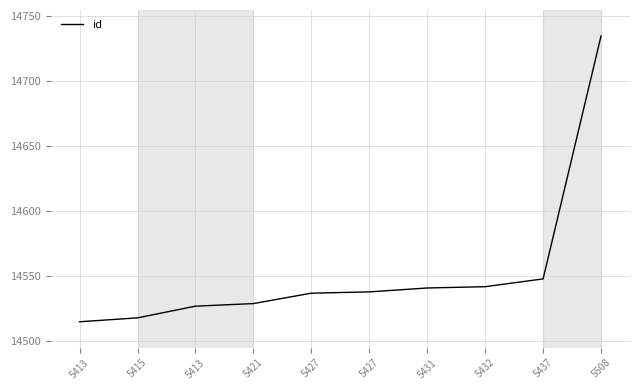

What is the sum of the values at 5421 and 5415?

29047